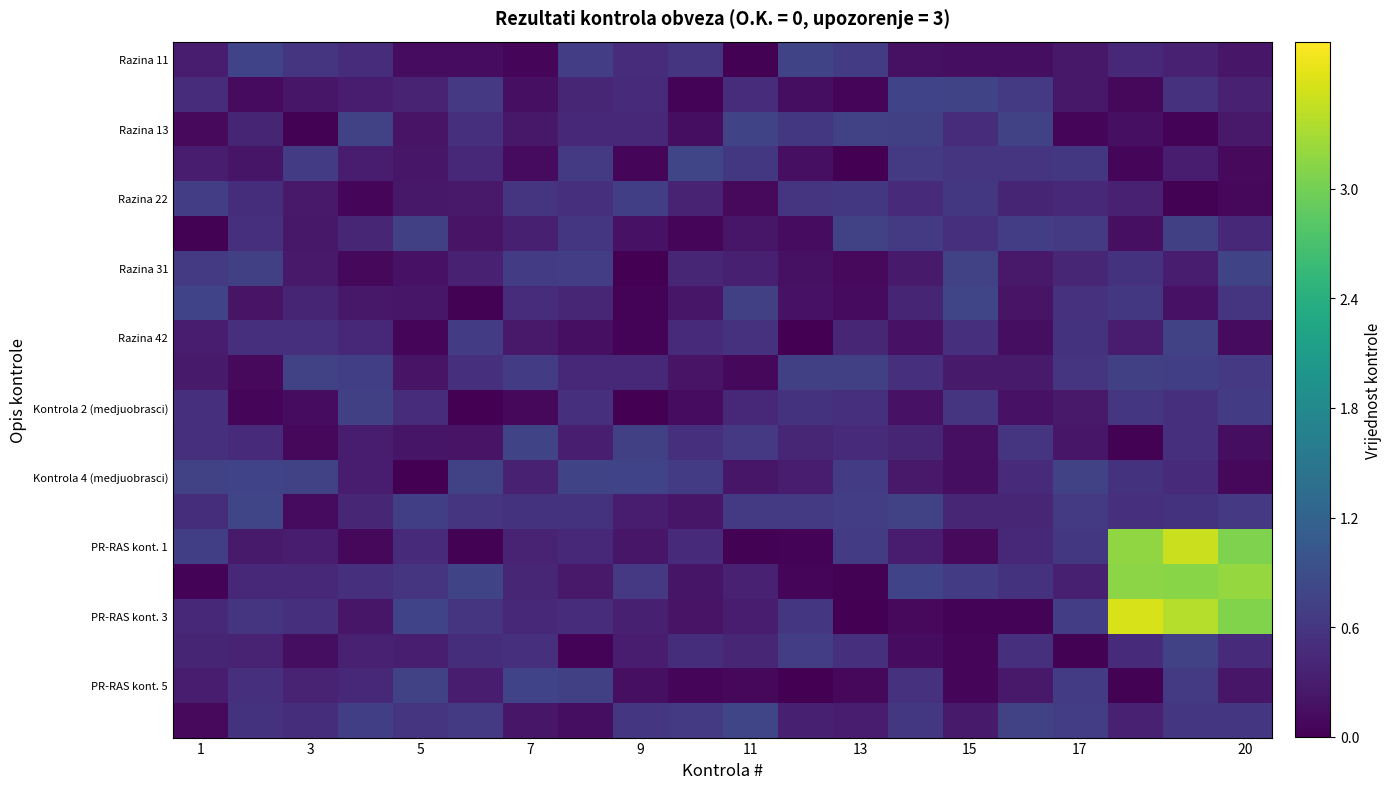

At how many categories does at least one series exceed 1?

3